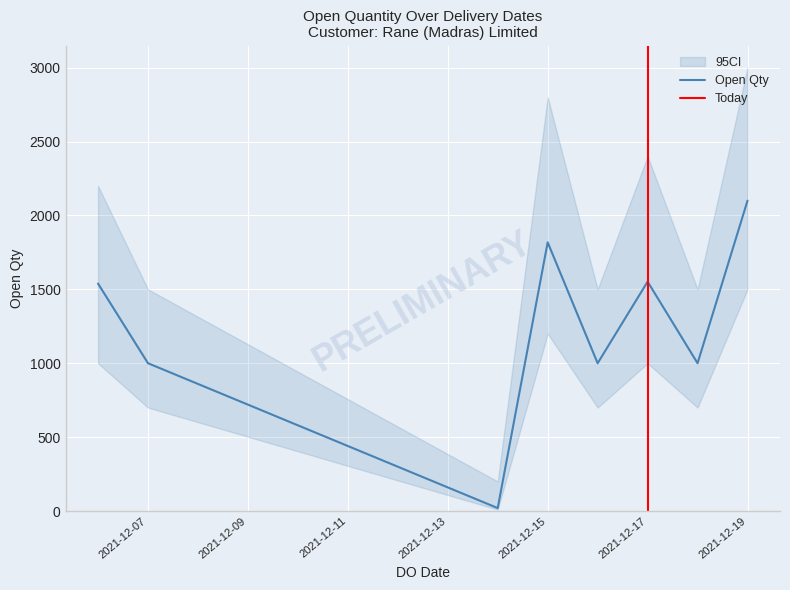

Between 19/12/2021 and 18/12/2021, which is larger?

19/12/2021